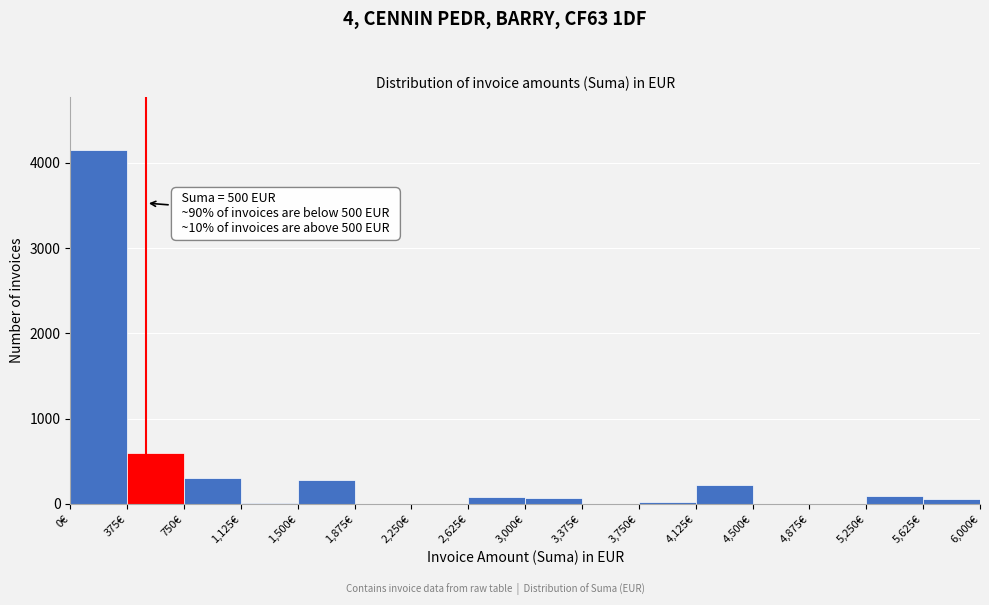

Which range on the x-axis has the tallest bar?

0 to 375